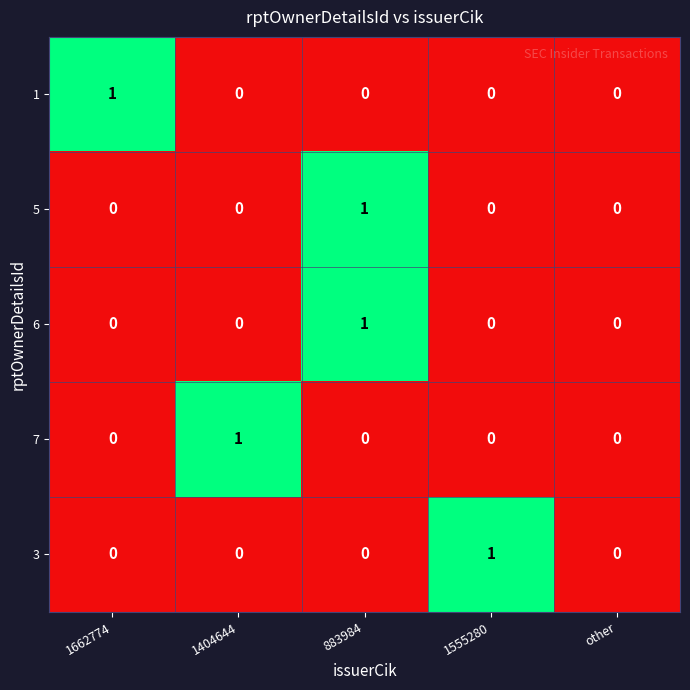

Reading left to right, list all the values displayed in this chart.

1: 1	0	0	0	0
5: 0	0	1	0	0
6: 0	0	1	0	0
7: 0	1	0	0	0
3: 0	0	0	1	0